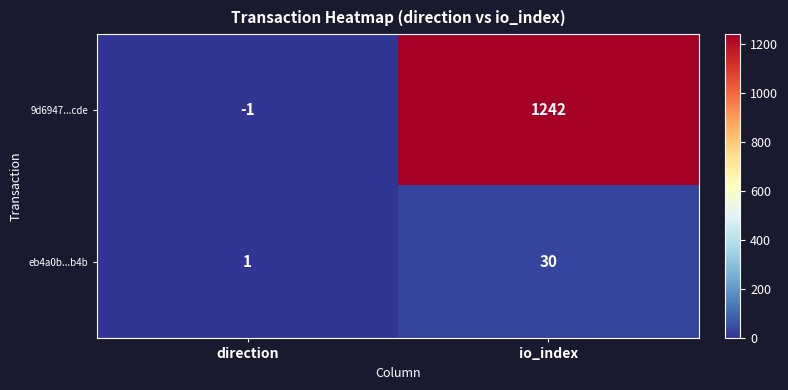

What is the sum of all 9d6947...cde values?

1241